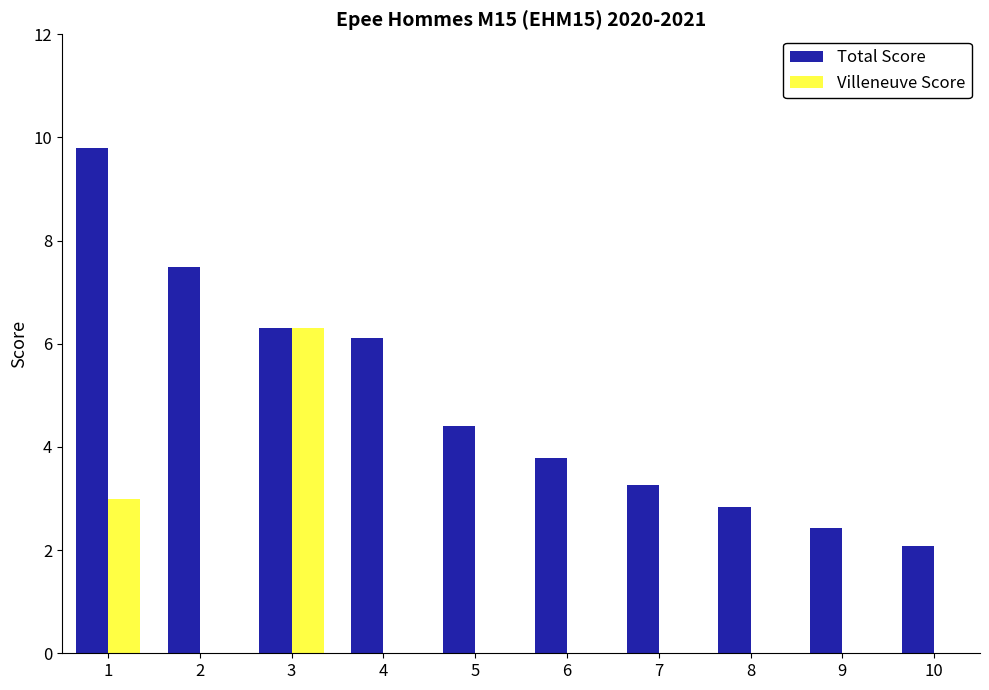

The Total Score series shows 2.1 at 10. True or false?

True